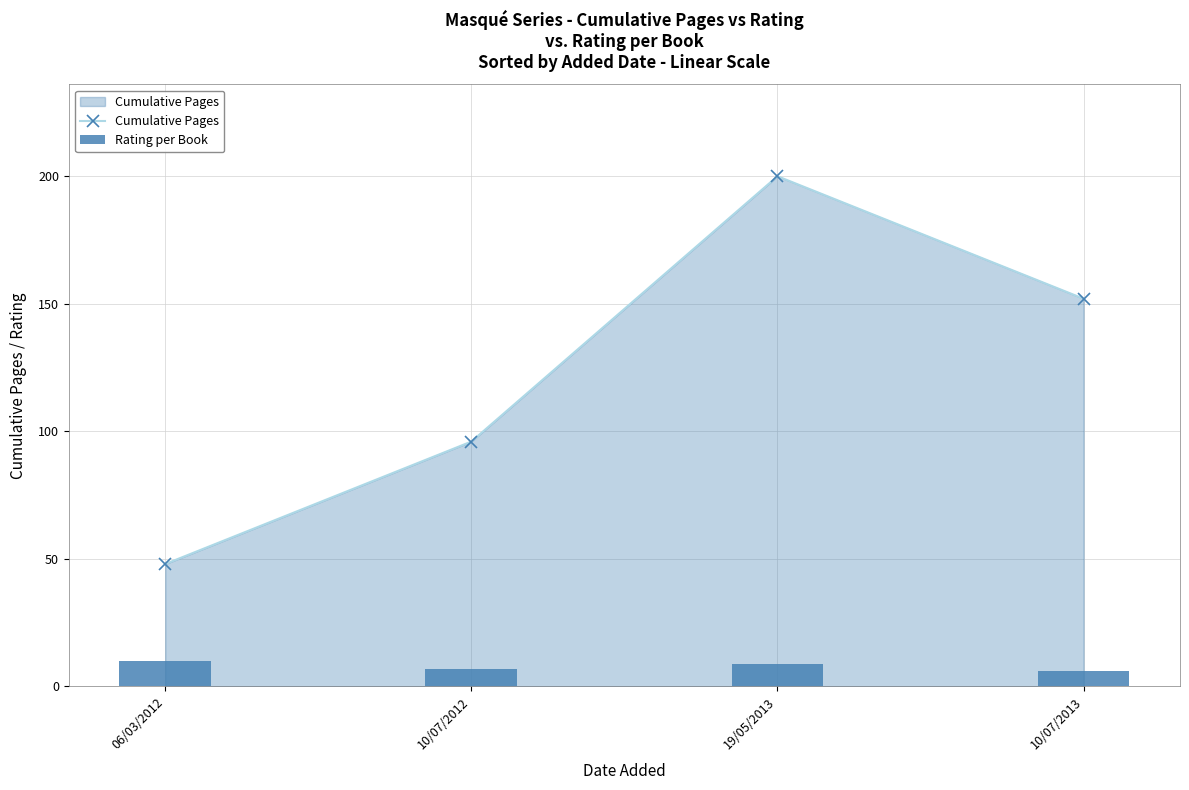

What is the maximum value shown in the chart?

200